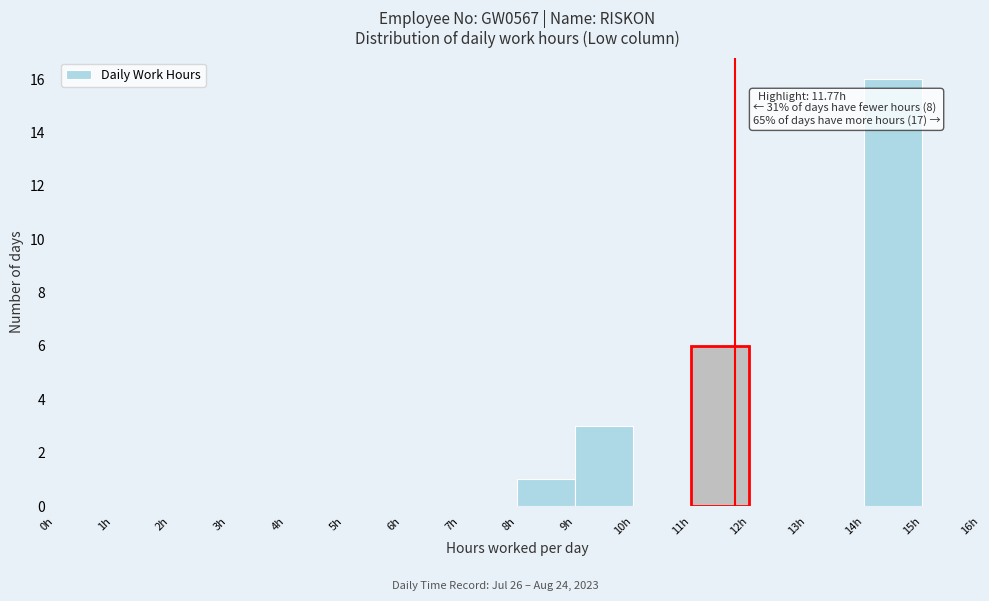

Which range on the x-axis has the tallest bar?

14 to 15